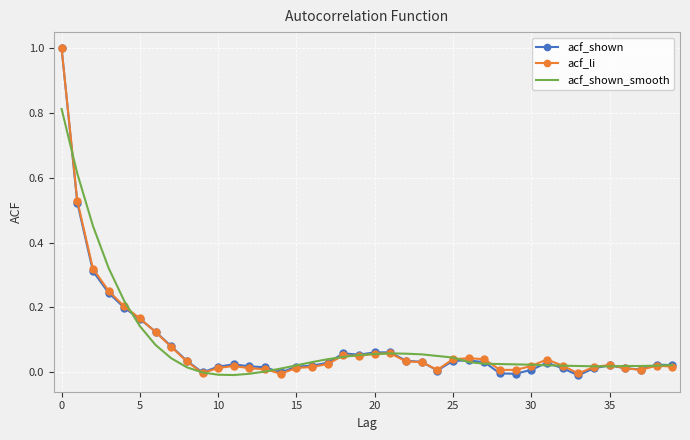

What is the greatest value displayed?

1.0